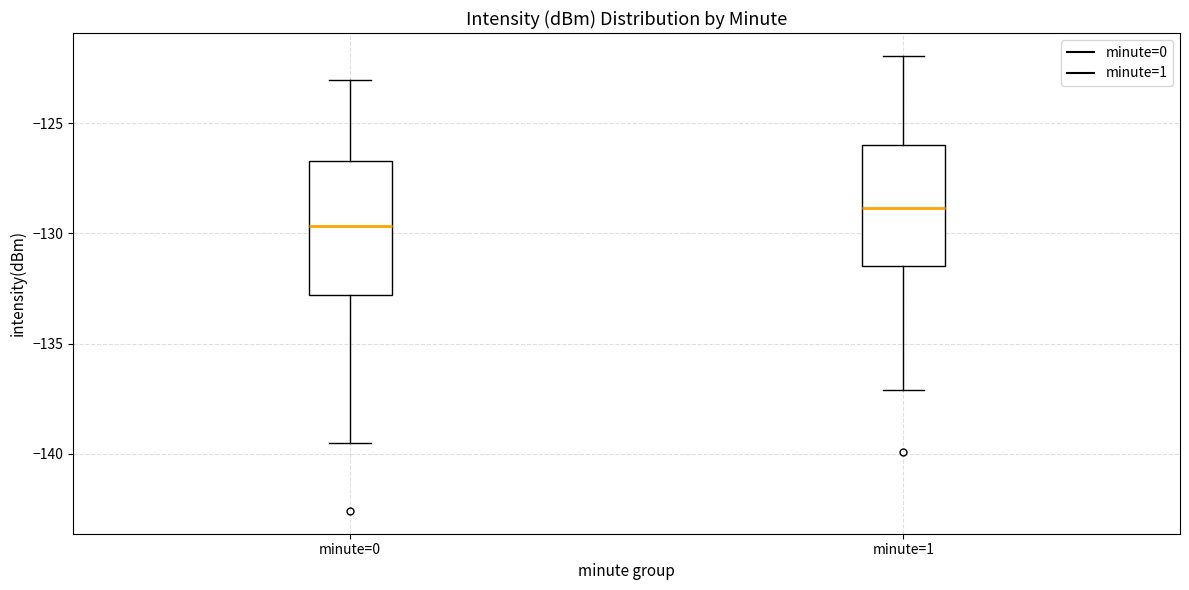

Which box is the tallest, from its lower edge to its upper edge?

minute=0